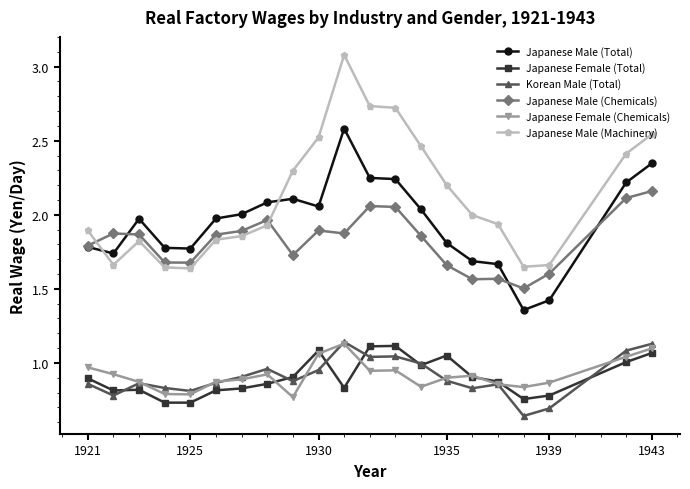

What is the maximum value shown in the chart?

3.1